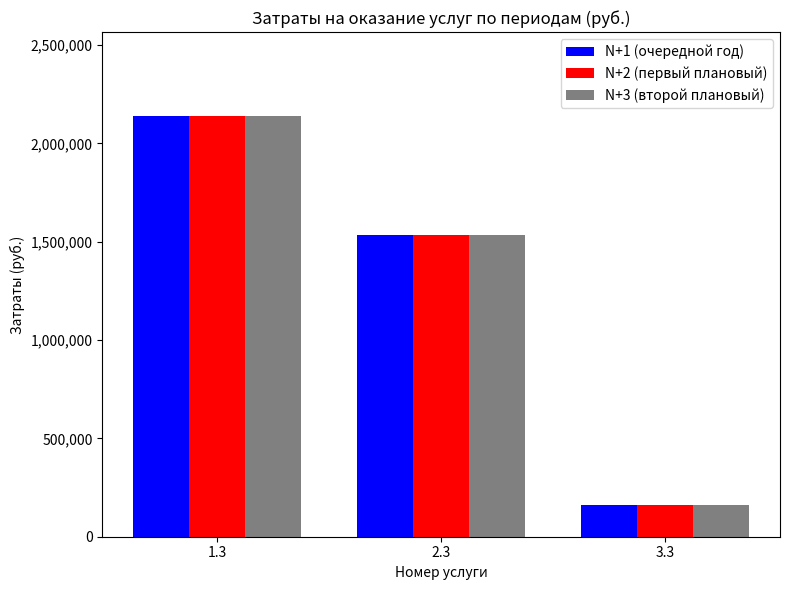

List the labels in order of N+2 (первый плановый) value, largest first.

1.3, 2.3, 3.3